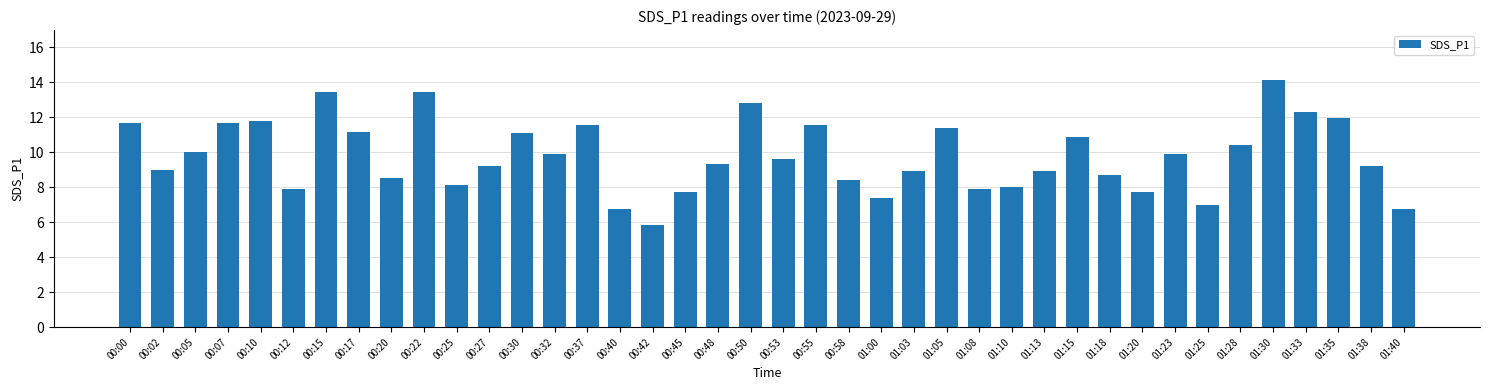

What is the sum of the values at 01:08 and 00:05?

17.9